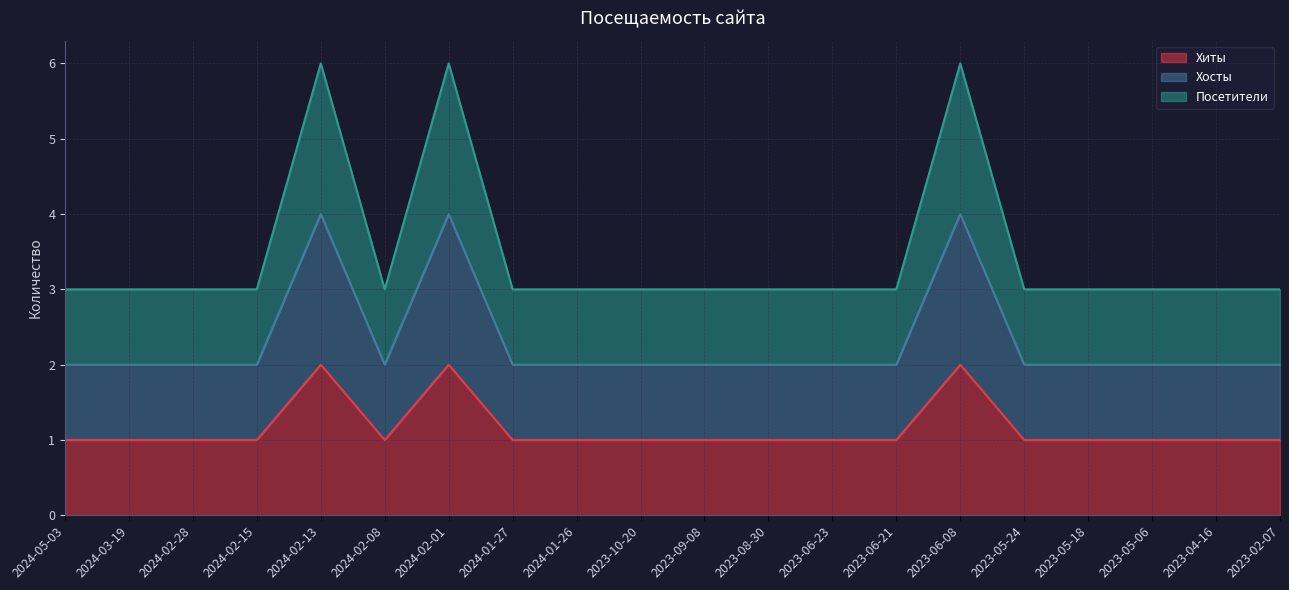

What is the value of the Хиты point at the 4th from the left?

1